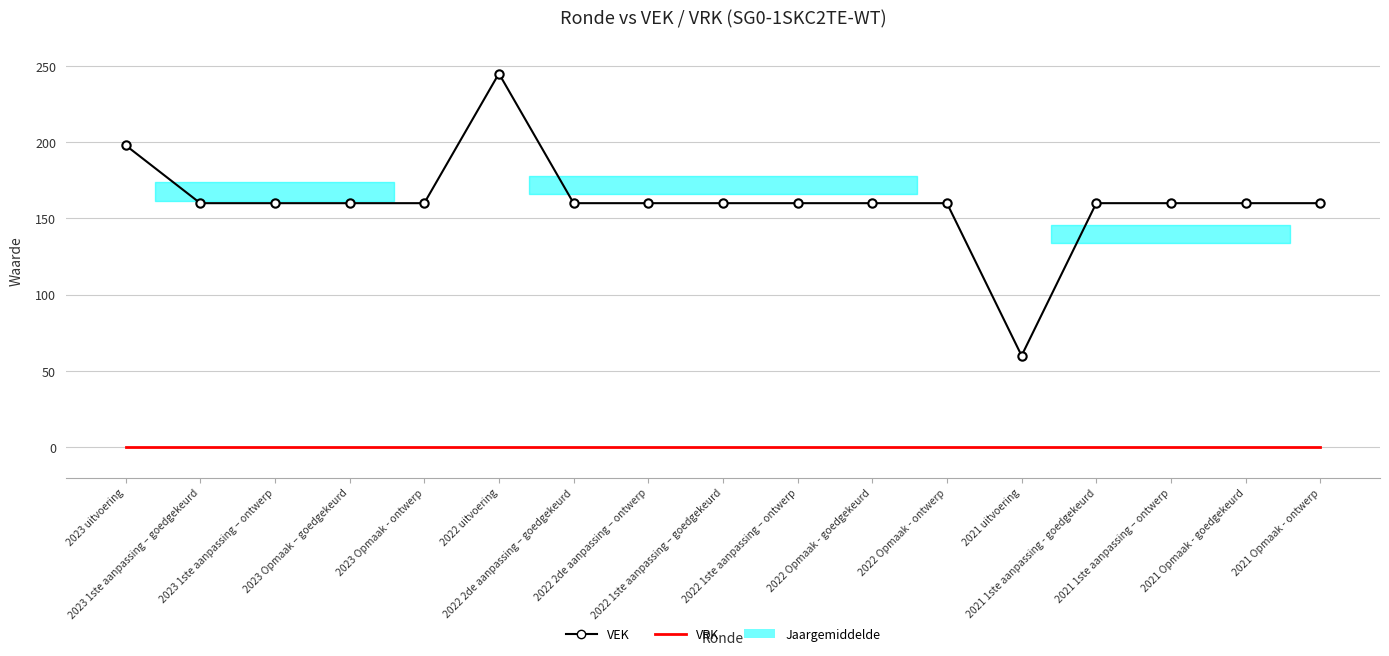

Does the chart have visible grid lines?

Yes